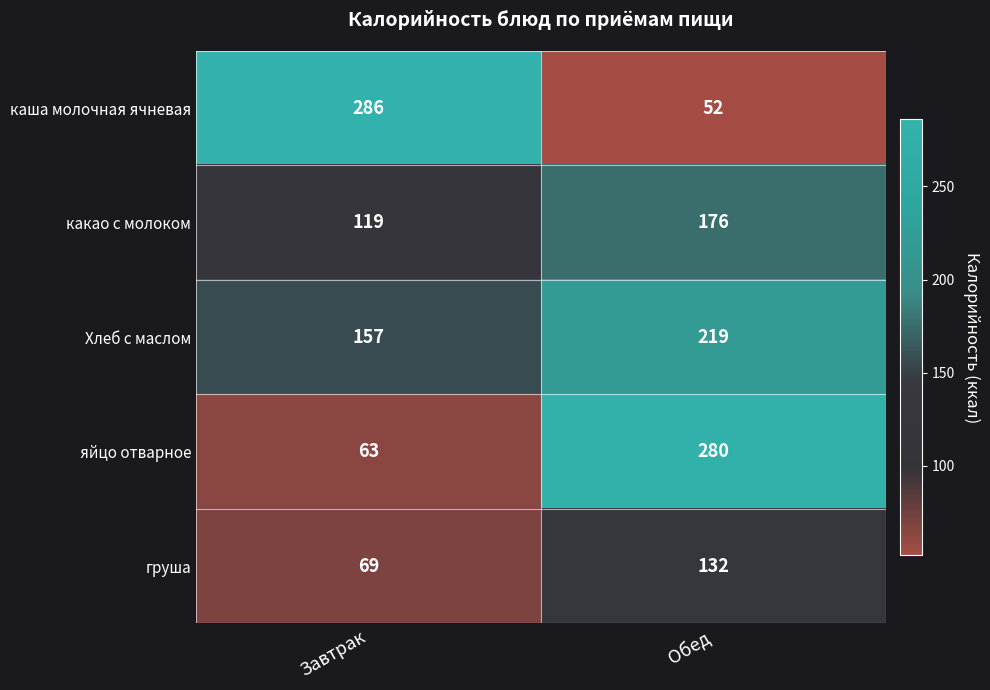

What is the total value across all series at Обед?

859